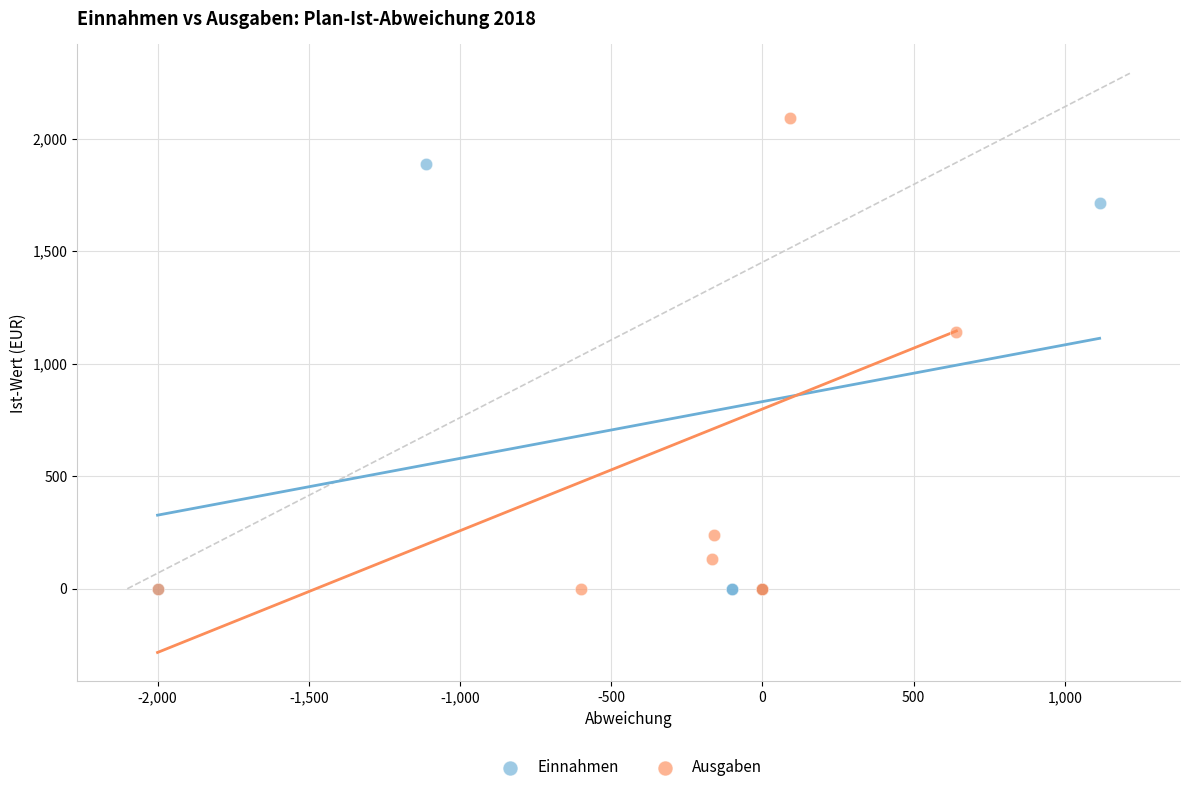

What are all the series names shown in the legend?

Einnahmen, Ausgaben